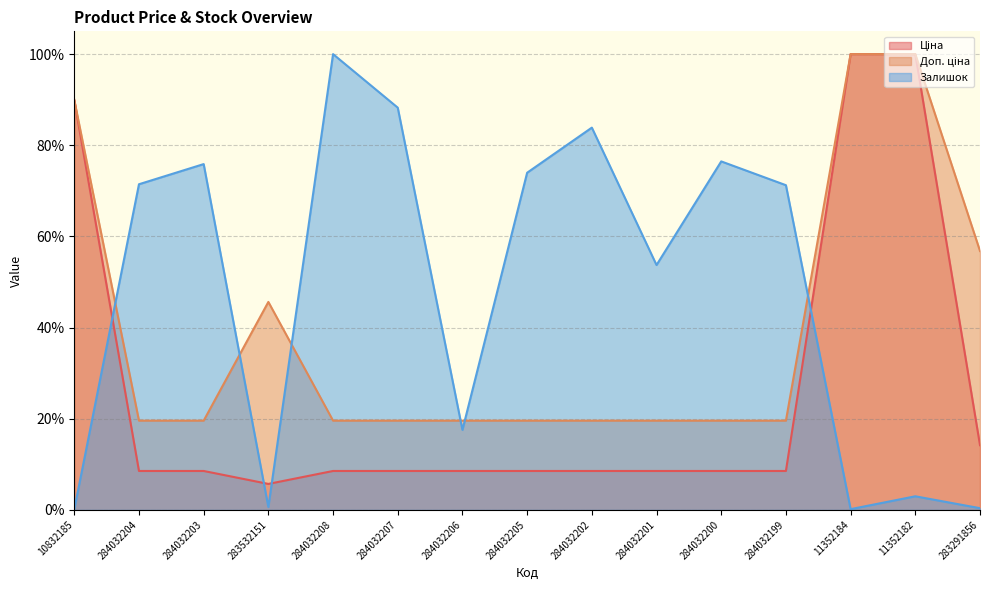

Which series has the largest range (max minus min)?

Залишок